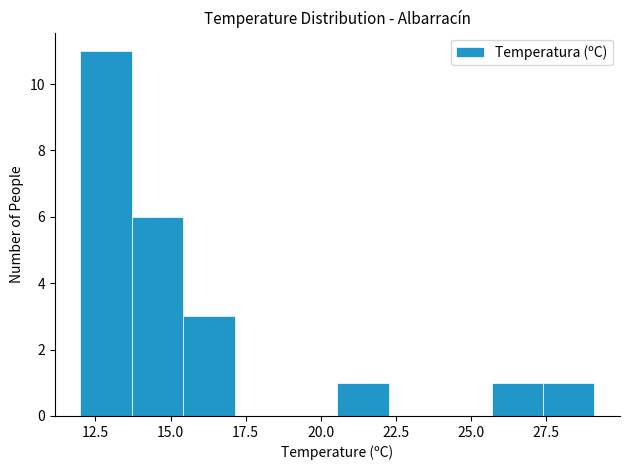

Around what value on the x-axis is the tallest bar? Give the approximate position of its centre, as read against the axis.

13.0